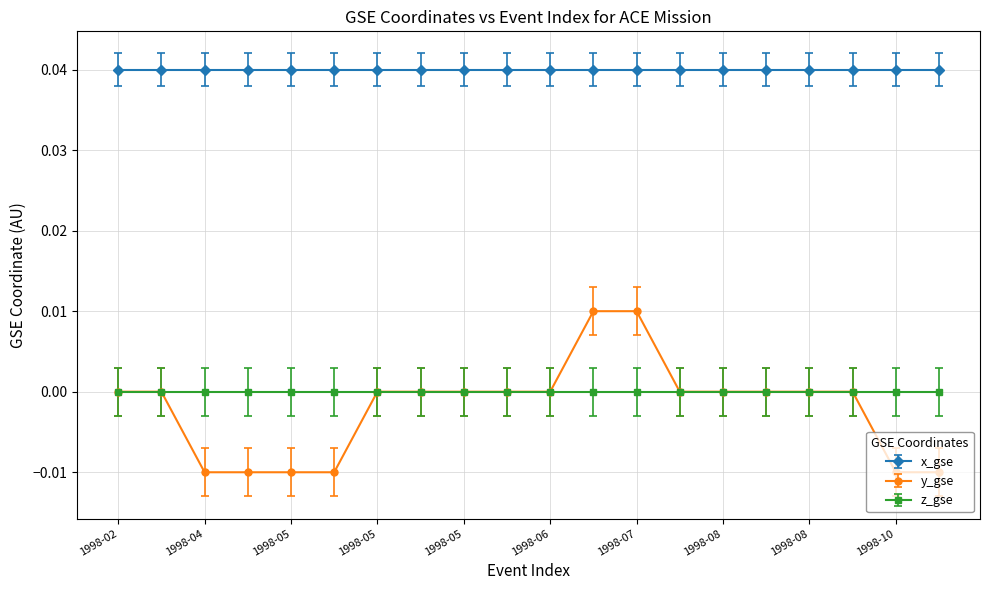

Is this an area chart (filled region under the line)?

No